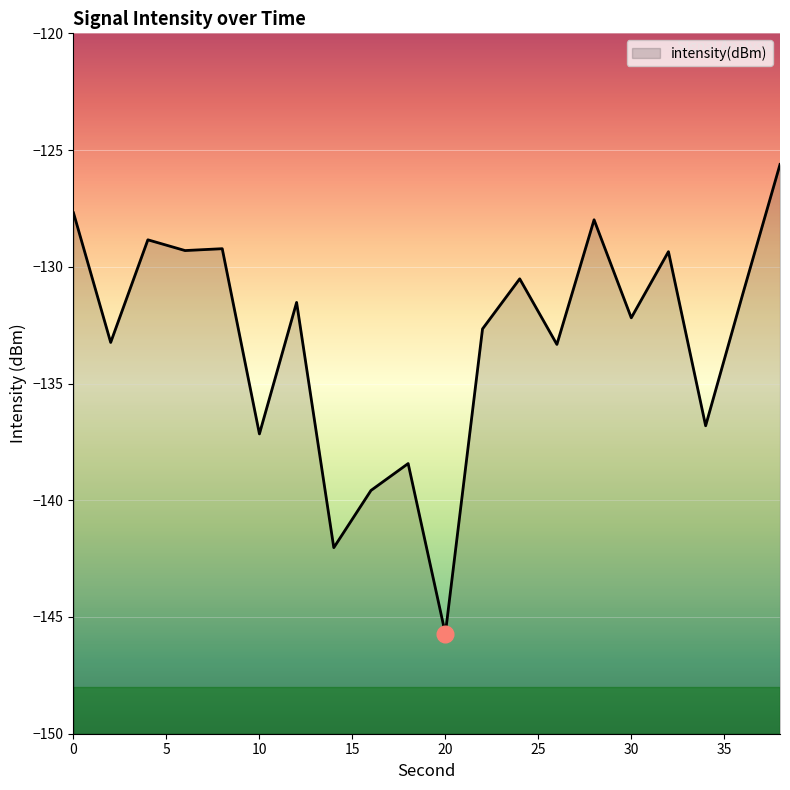

Where is the data nearest to the value -135?

26